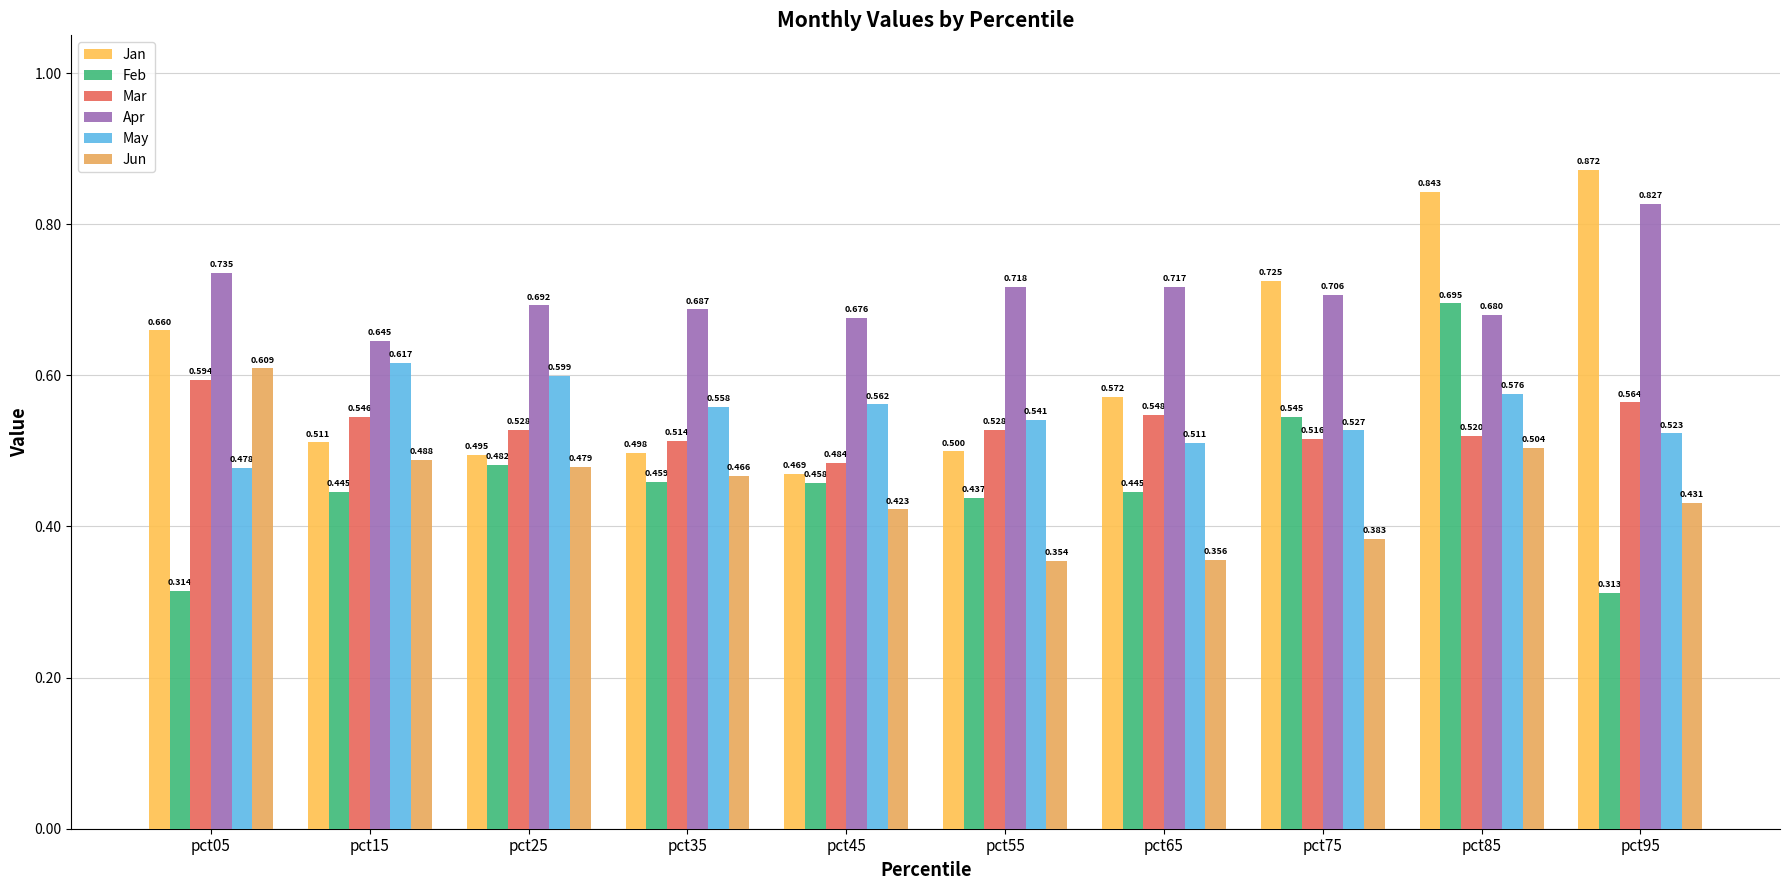

How many bars are there in each group?

6